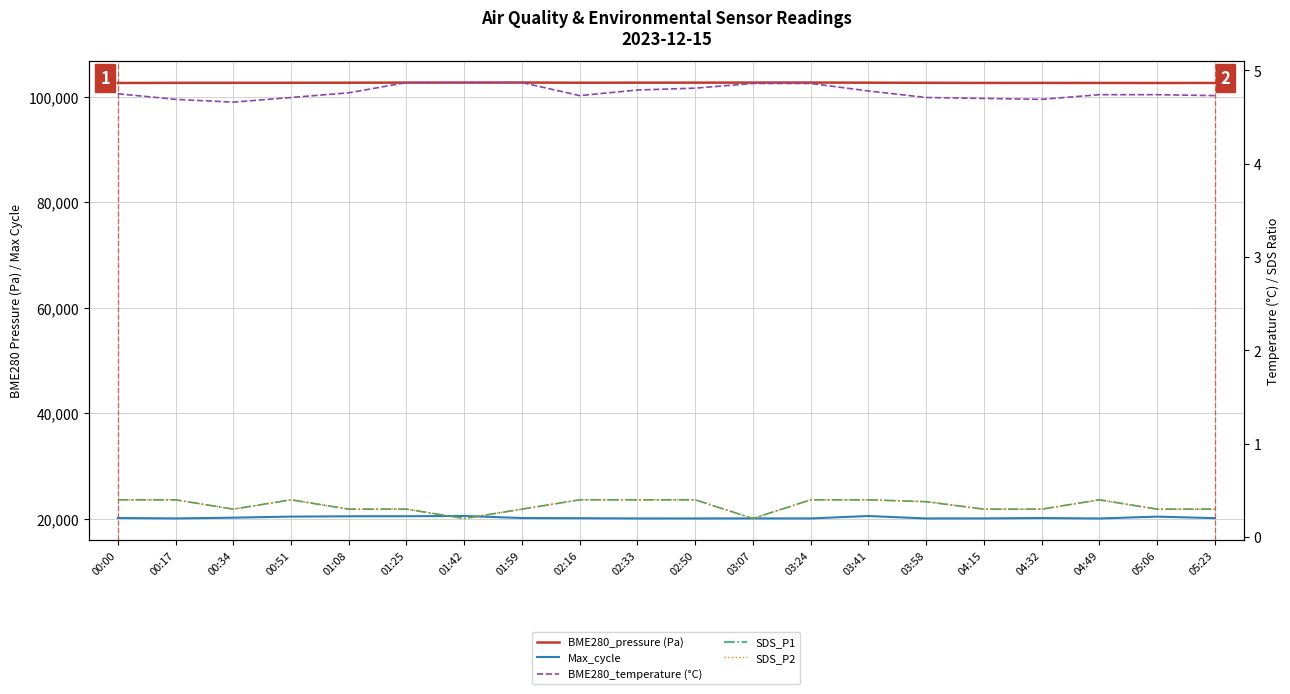

How many series are shown in this chart?

5